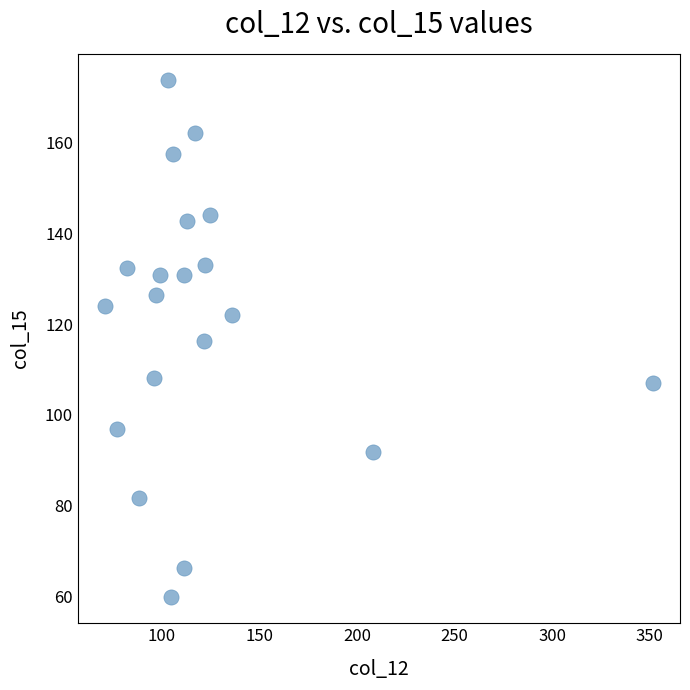

What is the range of Y values (max minus min)?

114.2